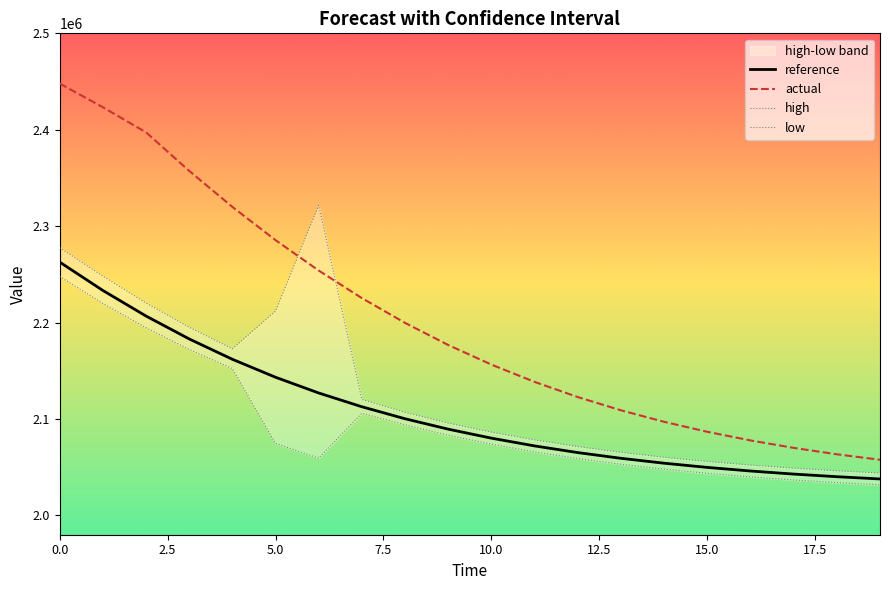

True or false: low has a value of 2034051.4 at 18.

True